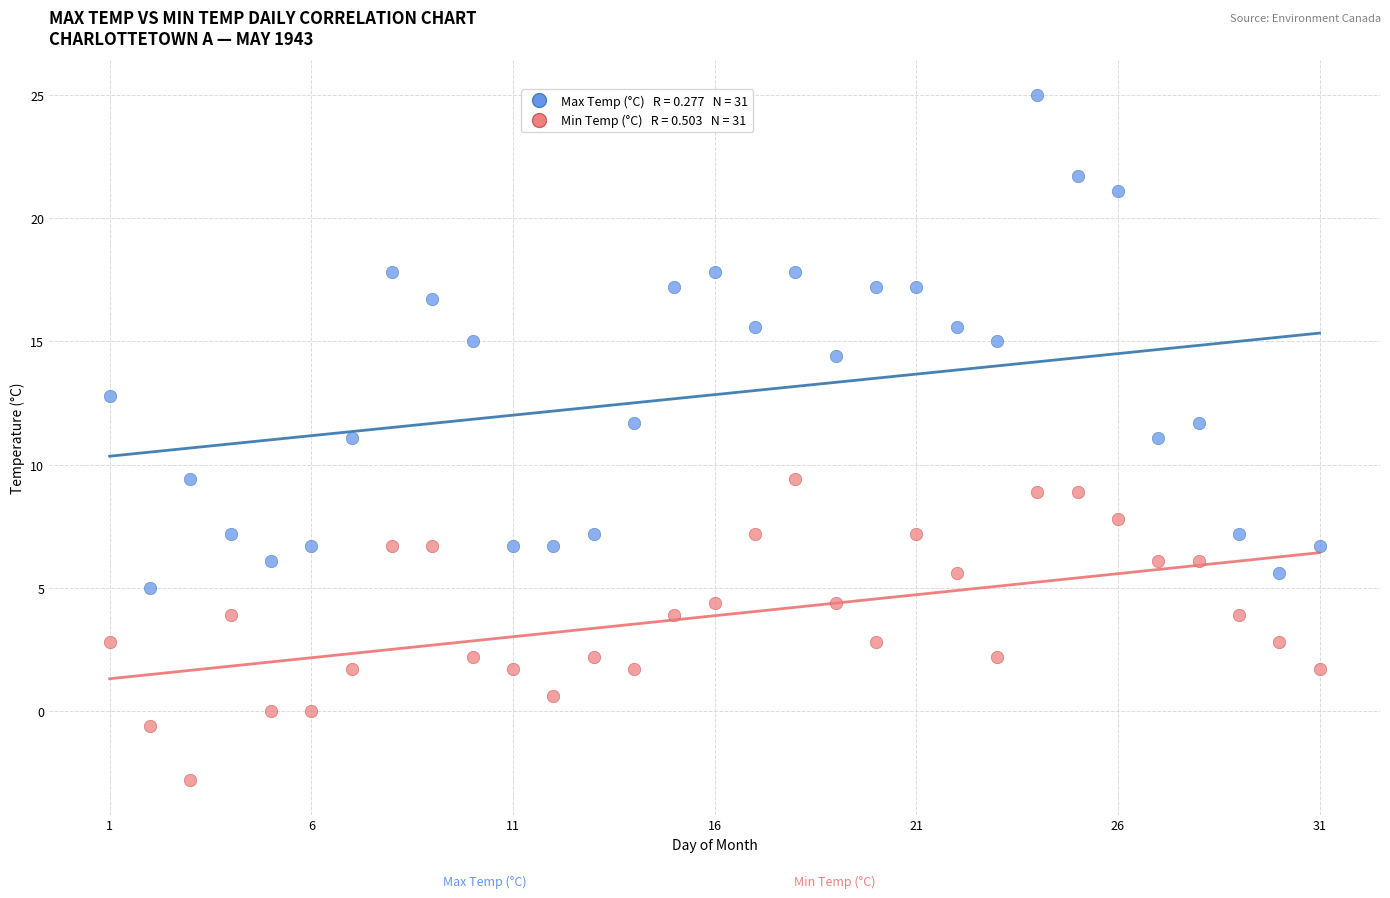

Across all data points, what is the range of Y values (max minus min)?

27.8